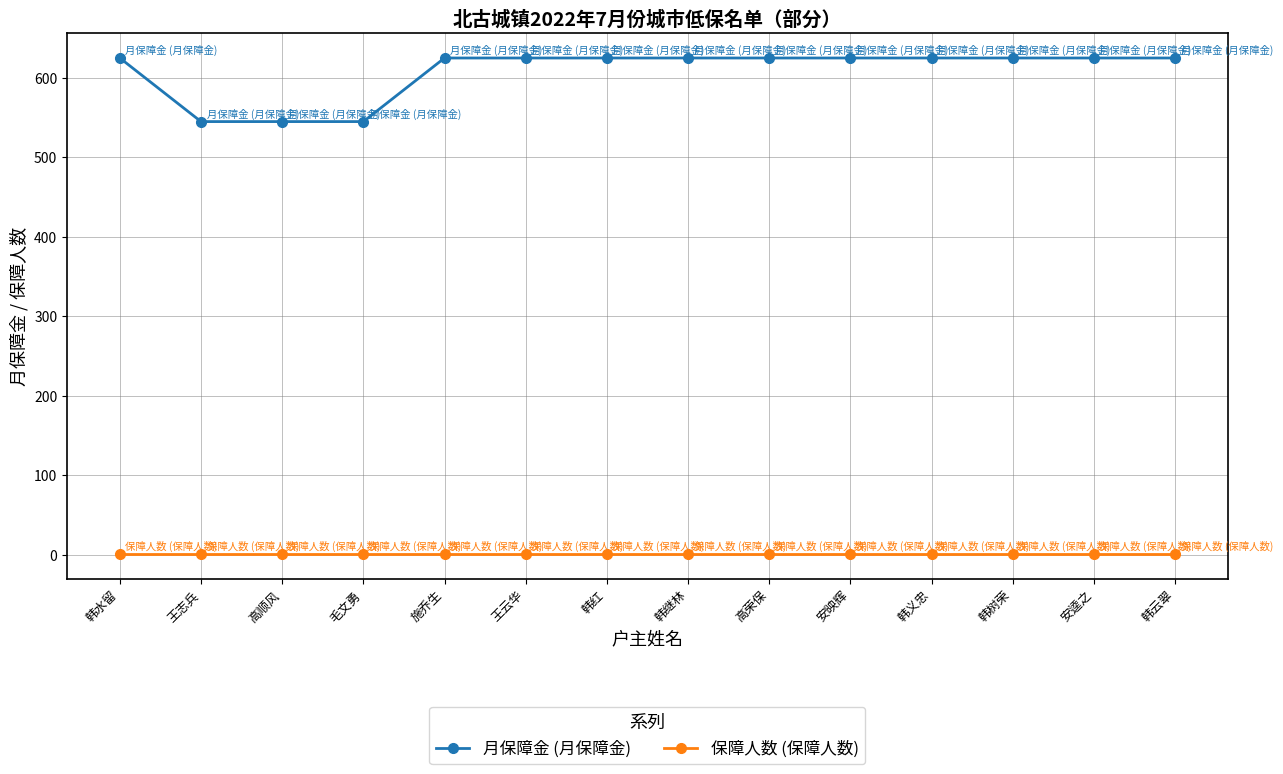

Rank the series by their maximum value, from lowest to highest.

保障人数 (保障人数), 月保障金 (月保障金)